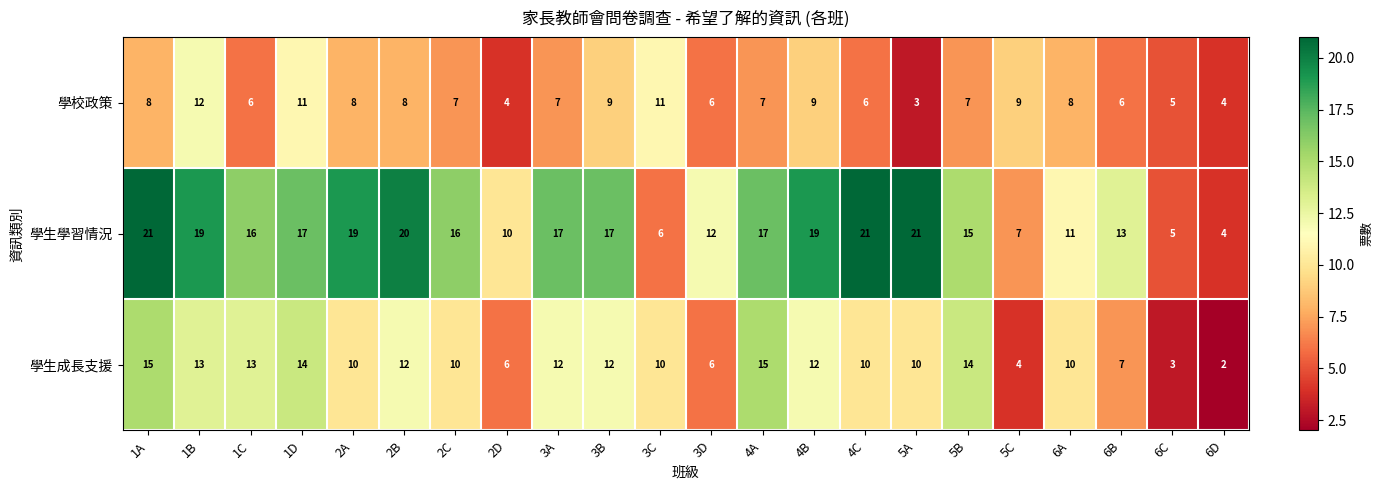

What is the smallest value displayed?

2